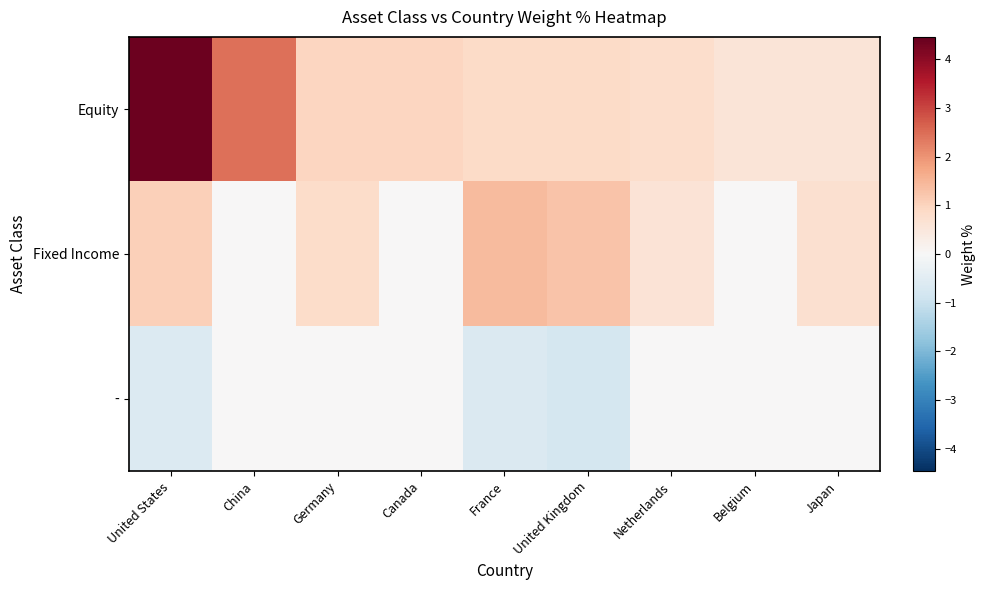

Which series changed the most between Netherlands and Belgium?

Fixed Income